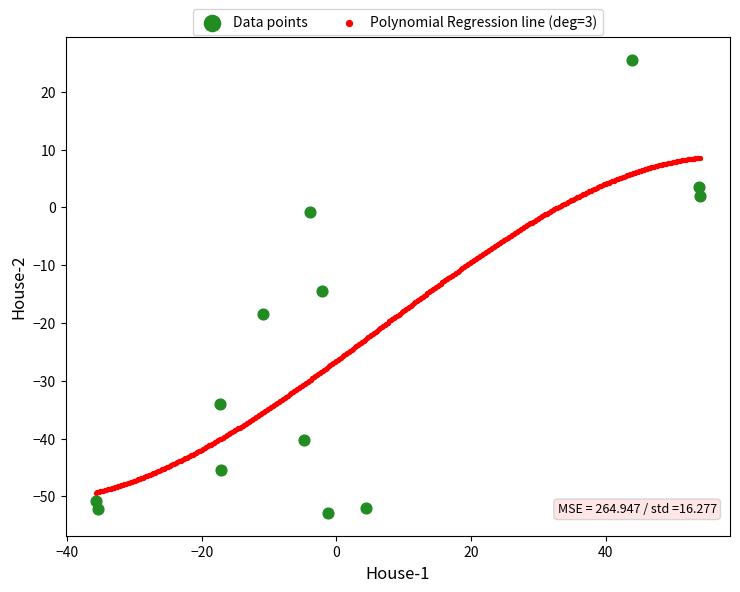

Which series has the widest spread of Y values?

Data points